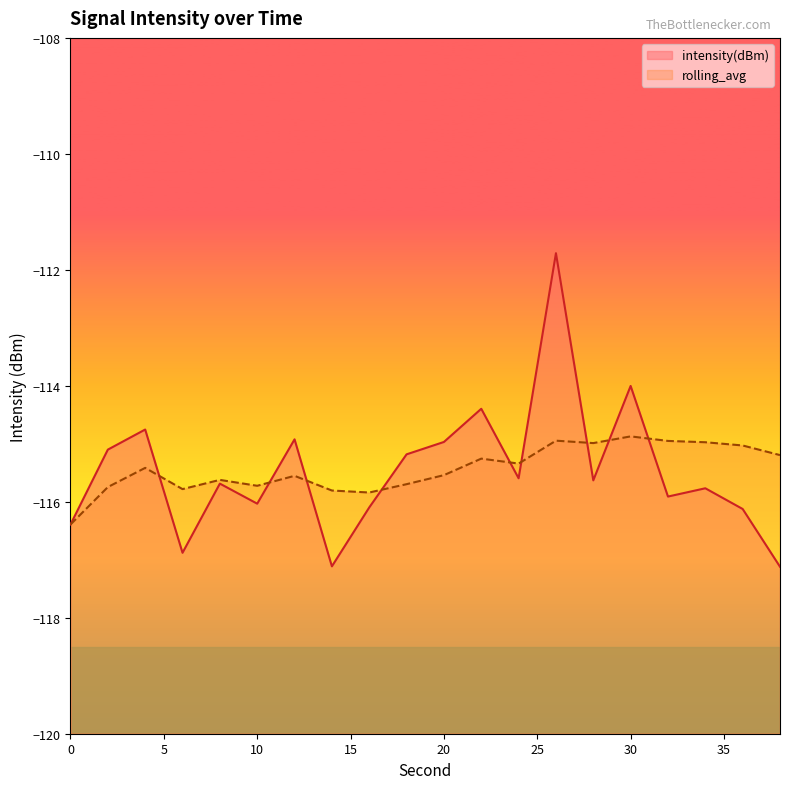

Reading left to right, extract all data points from this chart.

intensity(dBm): -116.4	-115.1	-114.8	-116.9	-115.7	-116.0	-114.9	-117.1	-116.1	-115.2	-115.0	-114.4	-115.6	-111.7	-115.6	-114.0	-115.9	-115.8	-116.1	-117.1
rolling_avg: -116.4	-115.7	-115.4	-115.8	-115.6	-115.7	-115.6	-115.8	-115.8	-115.7	-115.5	-115.3	-115.3	-114.9	-115.0	-114.9	-115.0	-115.0	-115.0	-115.2